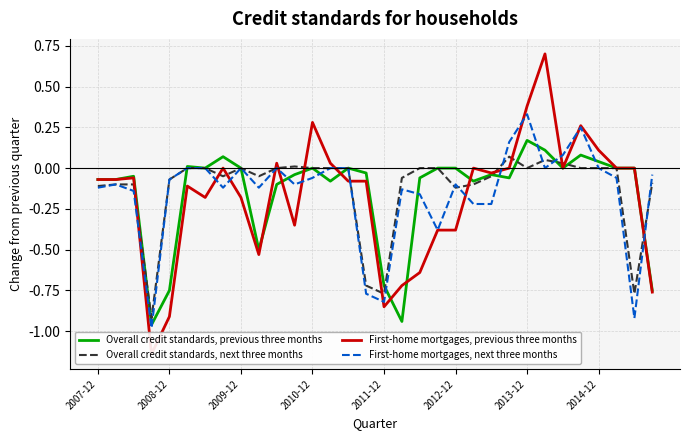

True or false: Overall credit standards, previous three months has a value of -0.8 at 9.

False